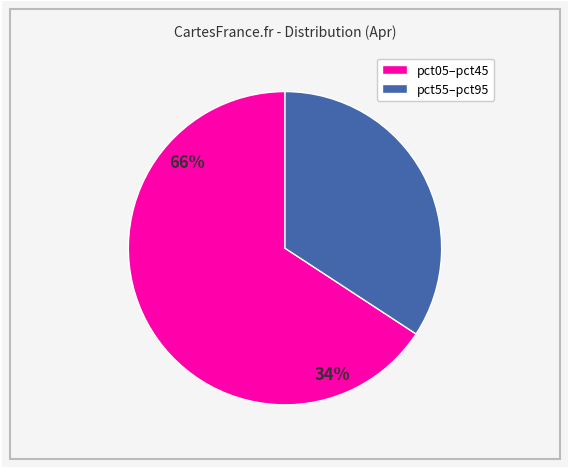

How many segments does this pie chart have?

2